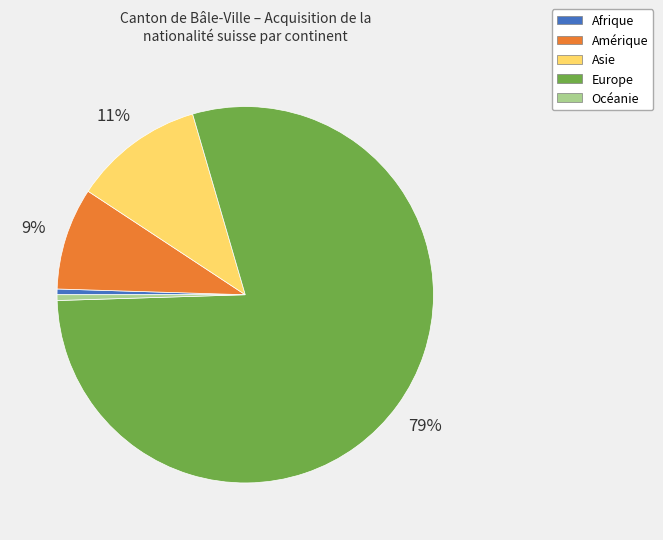

How many slices are in this pie chart?

5